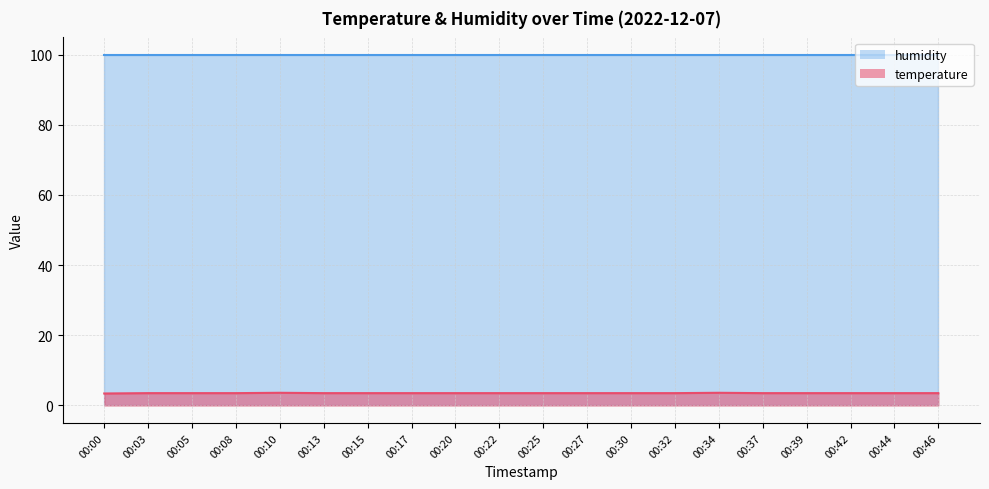

List the labels in order of value, largest first.

00:10, 00:34, 00:03, 00:05, 00:08, 00:13, 00:15, 00:17, 00:20, 00:22, 00:25, 00:27, 00:30, 00:32, 00:37, 00:39, 00:42, 00:44, 00:46, 00:00